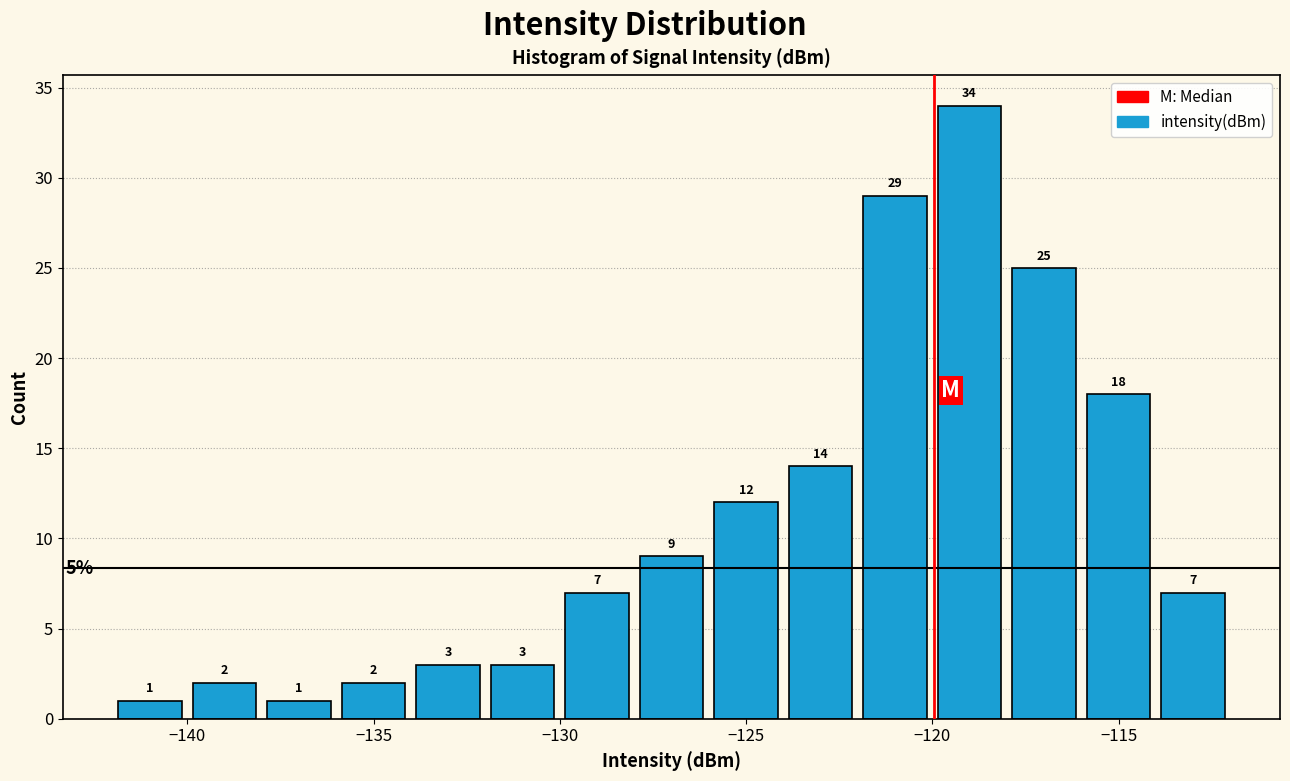

Over which range of the x-axis is the bar tallest?

-120 to -118